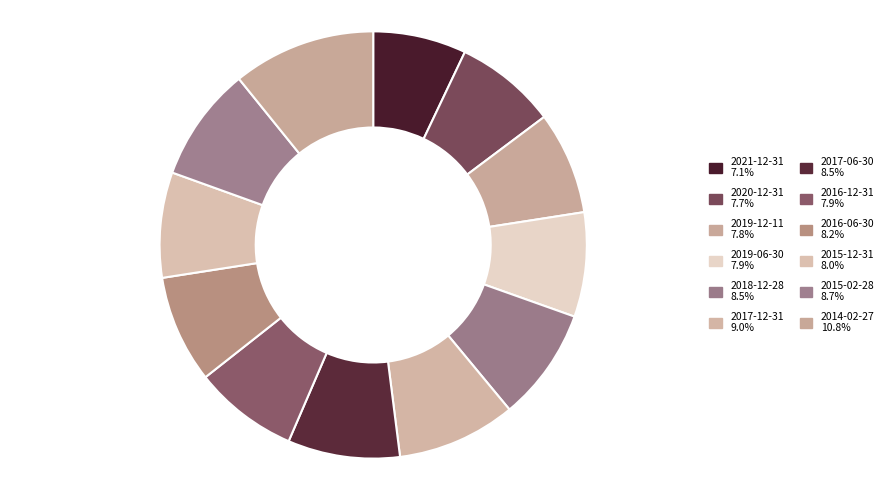

To the nearest percent, what is the difference between the 2016-06-30 and 2014-02-27 slice percentages?

3%